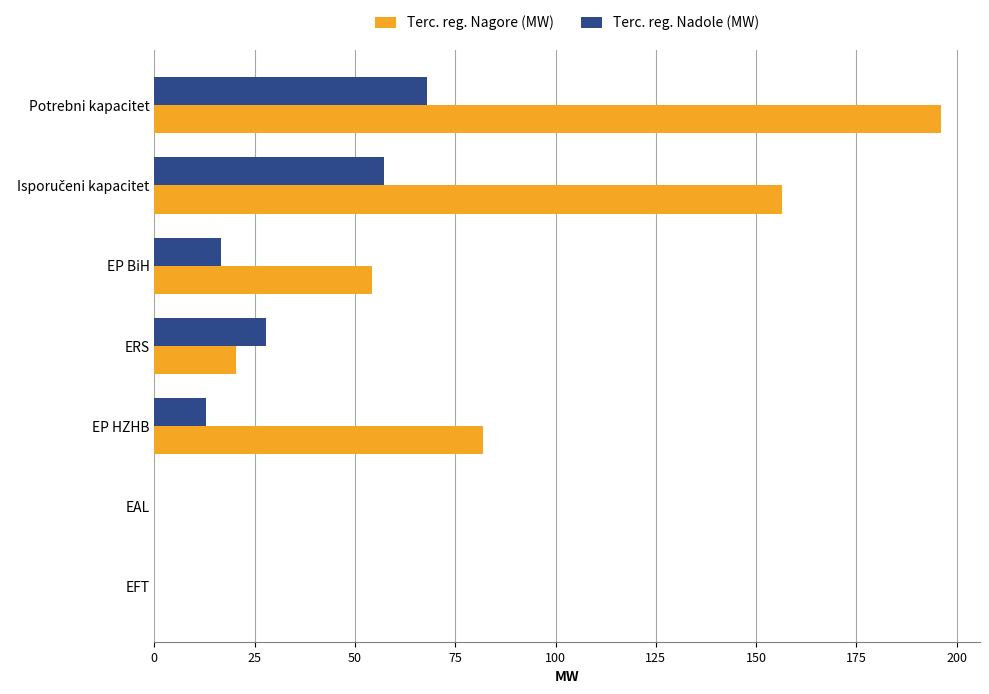

The value of Terc. reg. Nadole (MW) at EAL is 0.0. True or false?

True